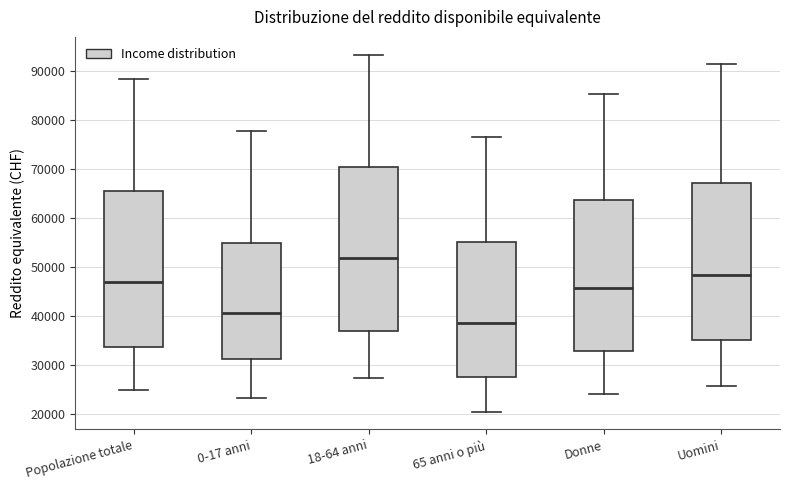

Which box has the lowest median line?

65 anni o più